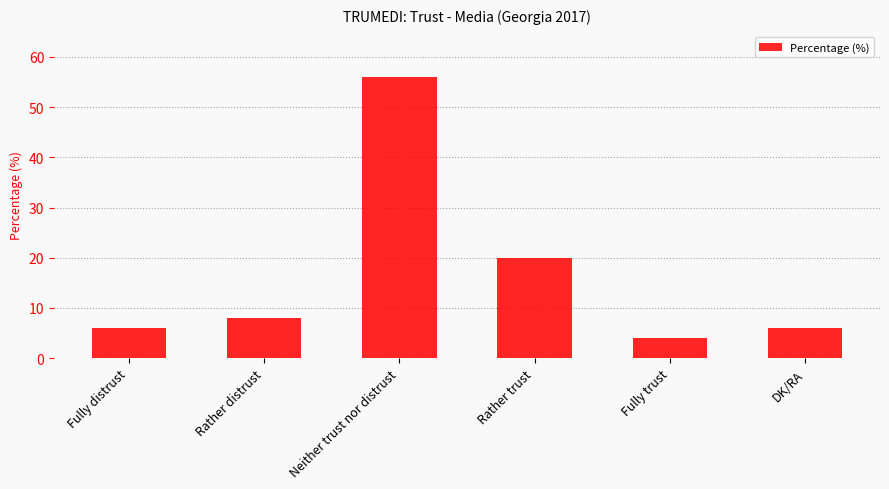

Approximately how many times larger is the value at Fully trust compared to Fully distrust?

0.7